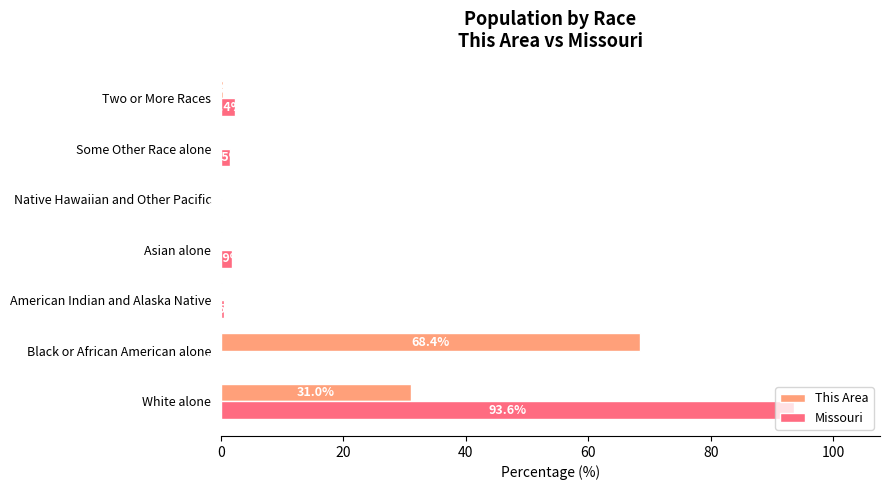

Is the value of Missouri at Two or More Races greater than the value of This Area at American Indian and Alaska Native?

Yes